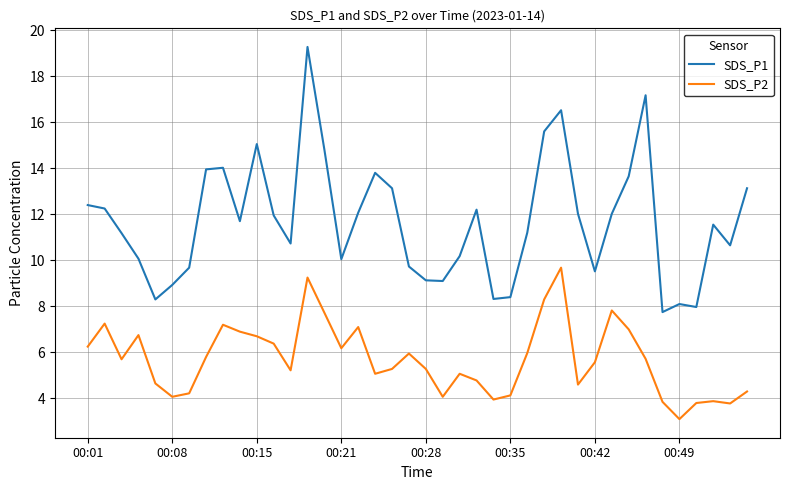

What is the minimum value for SDS_P2?

3.1